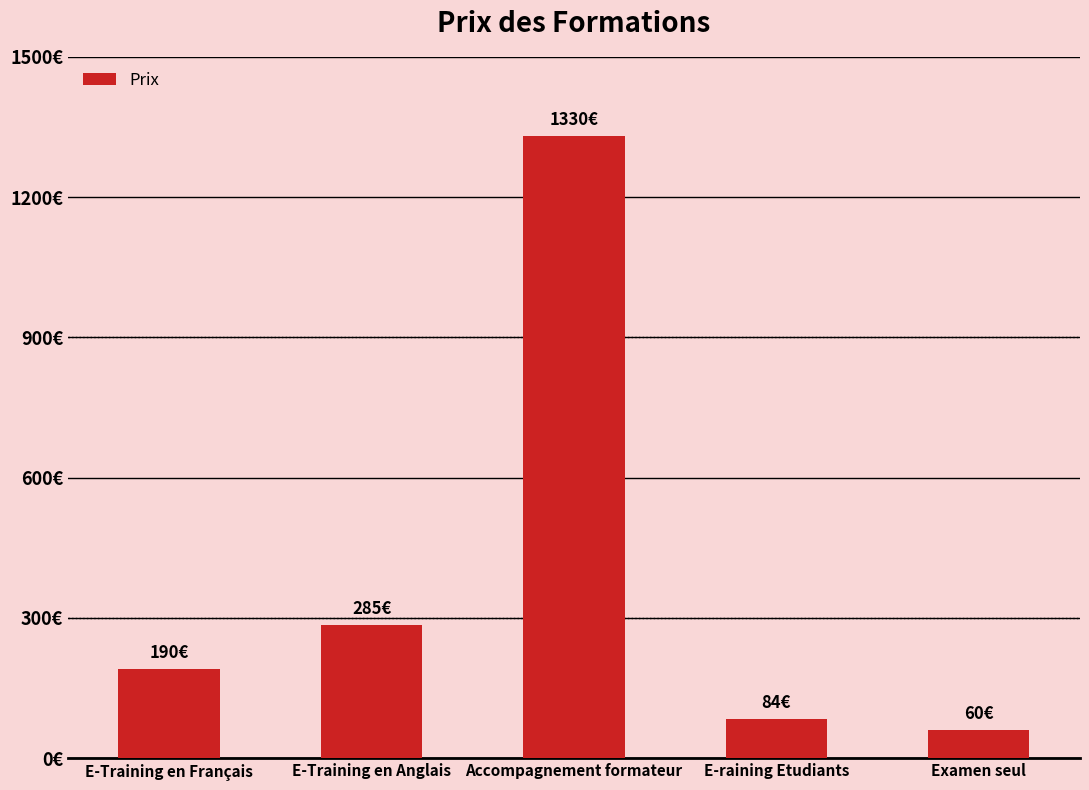

What is the label of the 2nd bar from the right?

E-raining Etudiants